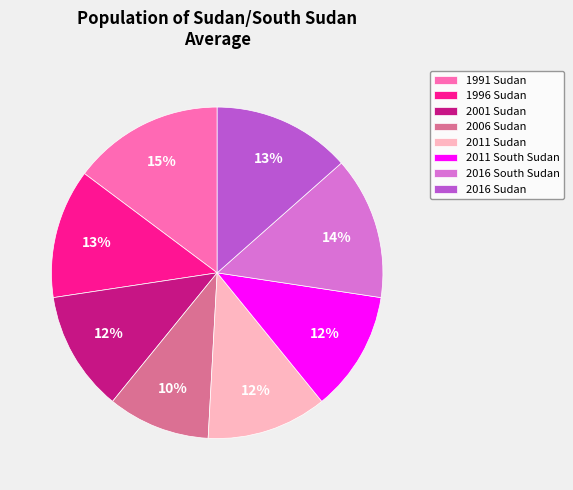

Does 2016 South Sudan represent more than half of the total?

No